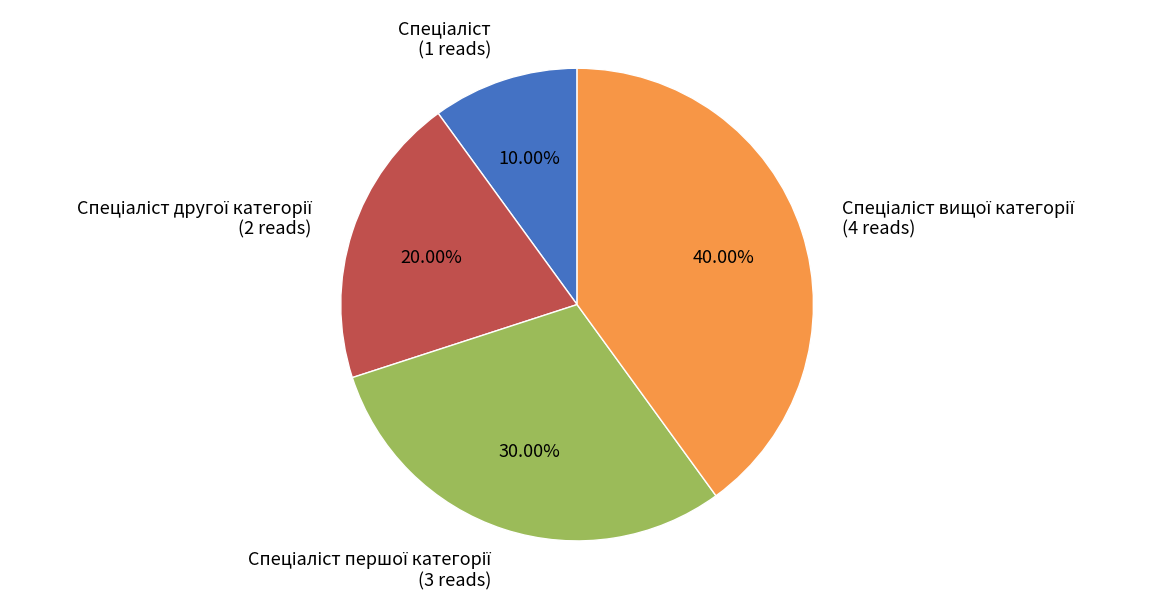

Does any single category account for the majority?

No